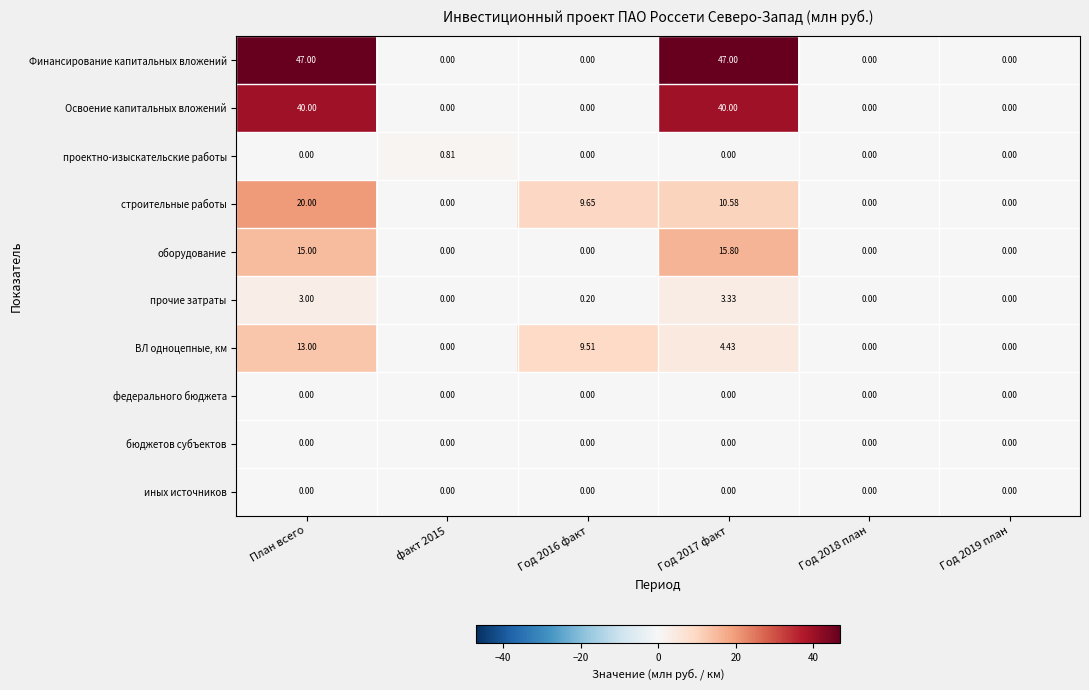

At which category is the sum across all series the highest?

План всего